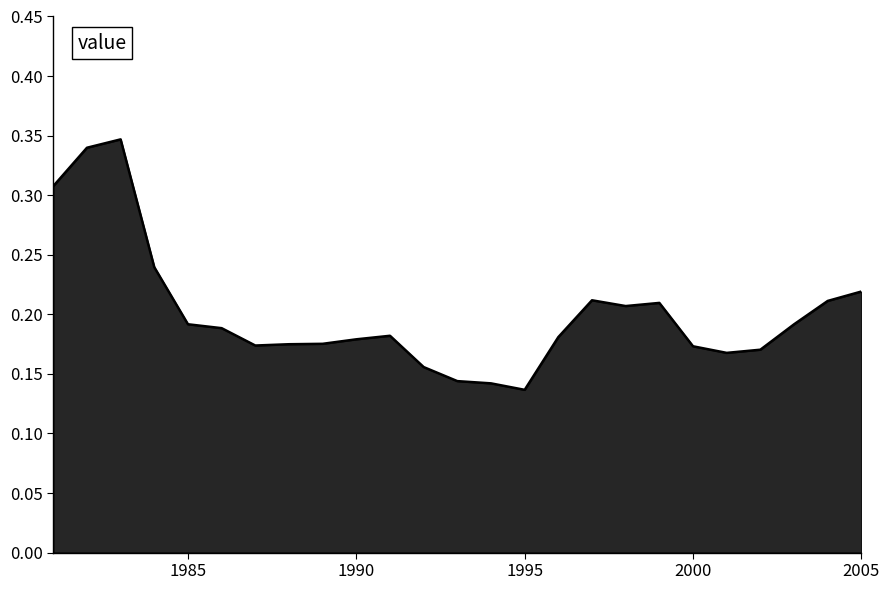

How many lines are shown in the chart?

1